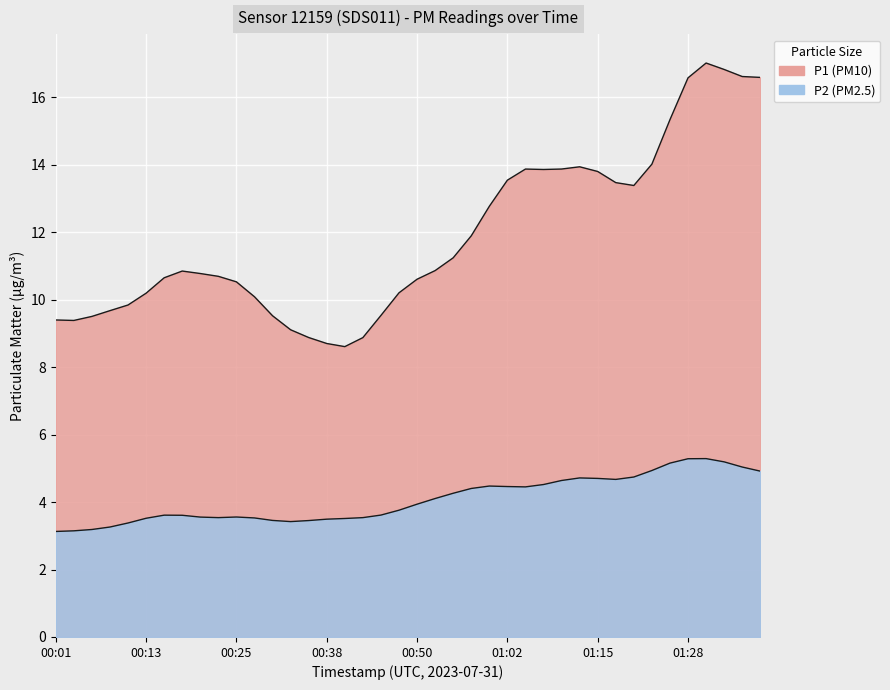

True or false: P2 and P1 cross at least once.

False